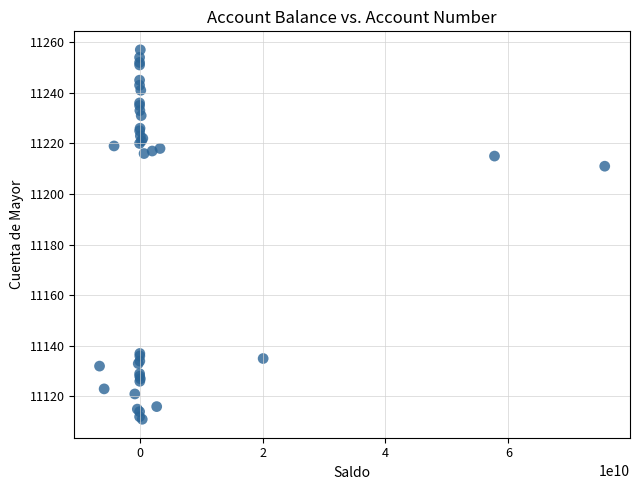

What Y value in the scatter plot is closest to 11184?

11211